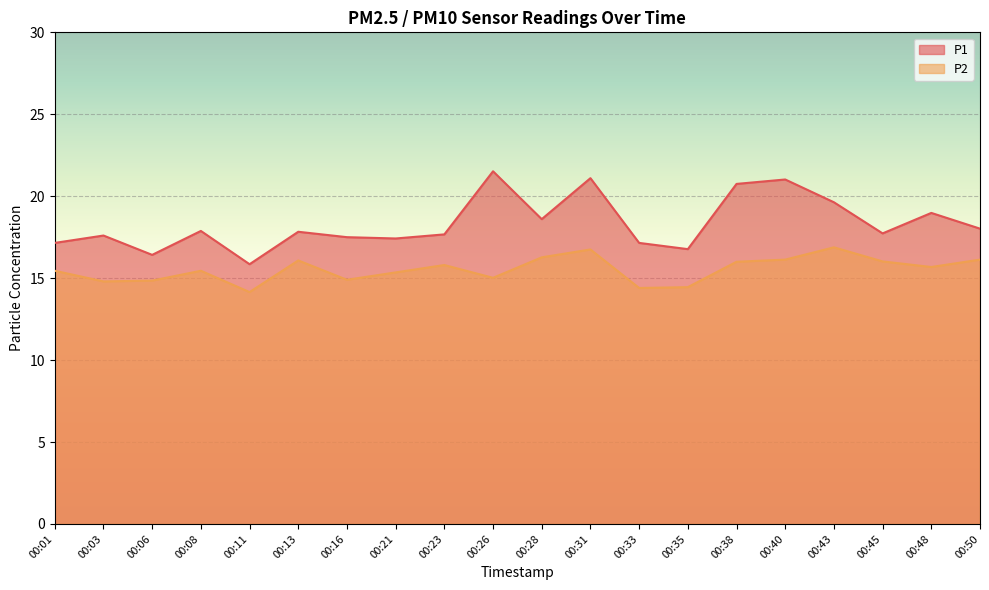

Is the value of P2 at 00:28 greater than the value of P1 at 00:08?

No